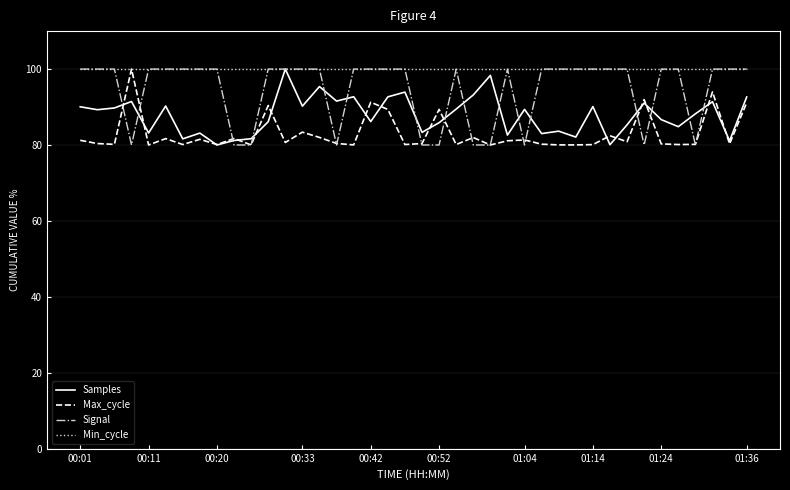

Rank the series by their average value, from highest to lowest.

Min_cycle, Signal, Samples, Max_cycle